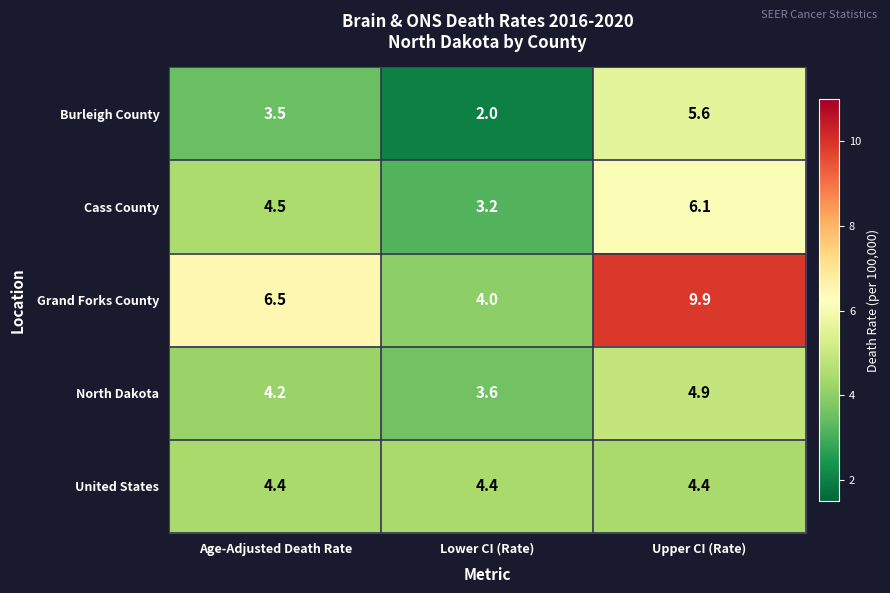

Is it true that Grand Forks County equals 6.7 at Lower CI (Rate)?

False